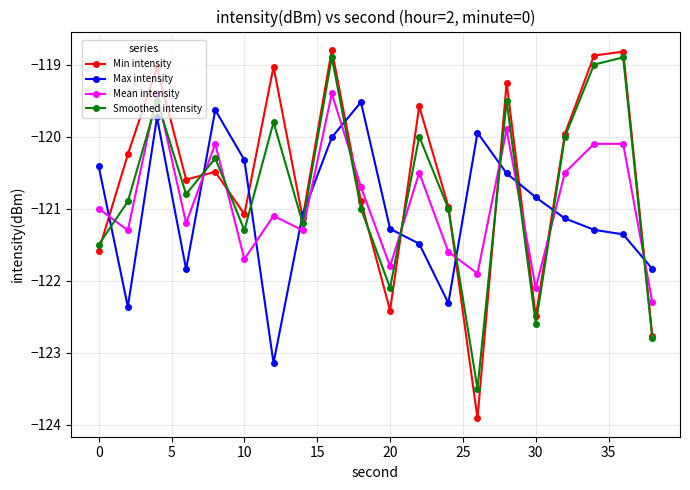

What is the value of the Smoothed intensity point at the 10th from the left?

-121.0